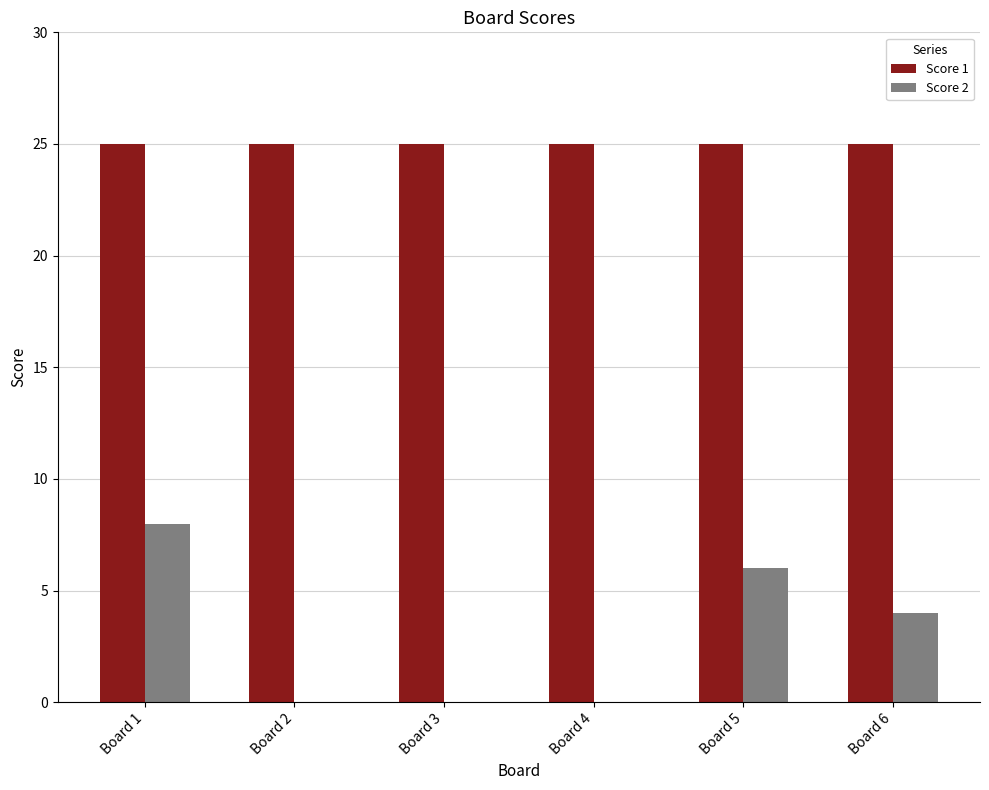

At which category is the sum across all series the highest?

Board 1